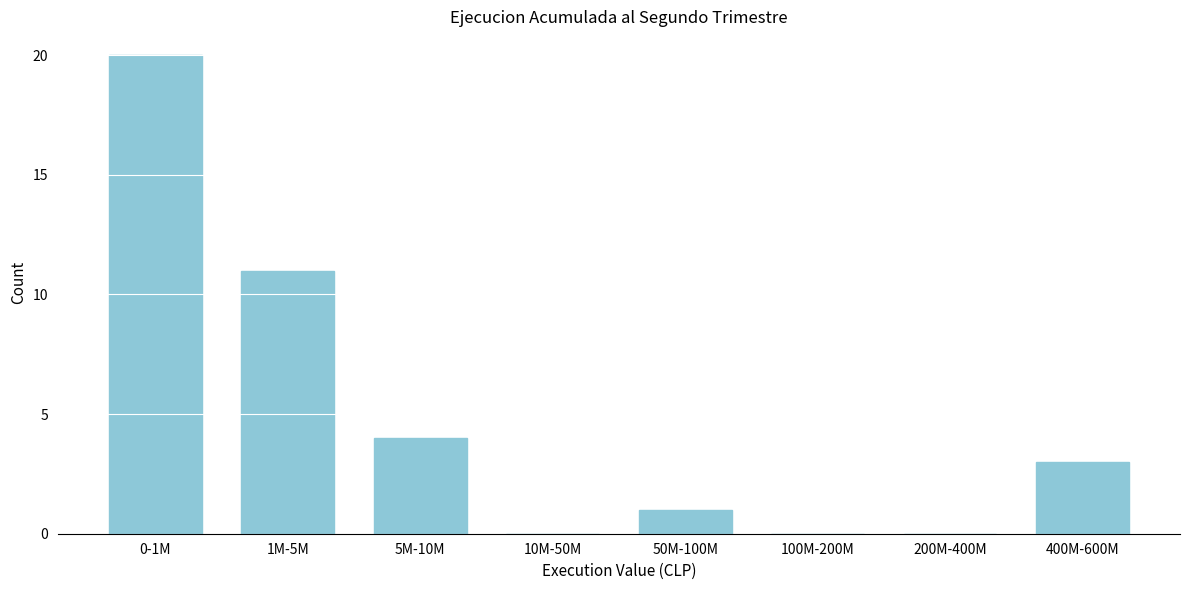

Reading left to right, list all the values displayed in this chart.

0-1M=20	1M-5M=11	5M-10M=4	10M-50M=0	50M-100M=1	100M-200M=0	200M-400M=0	400M-600M=3